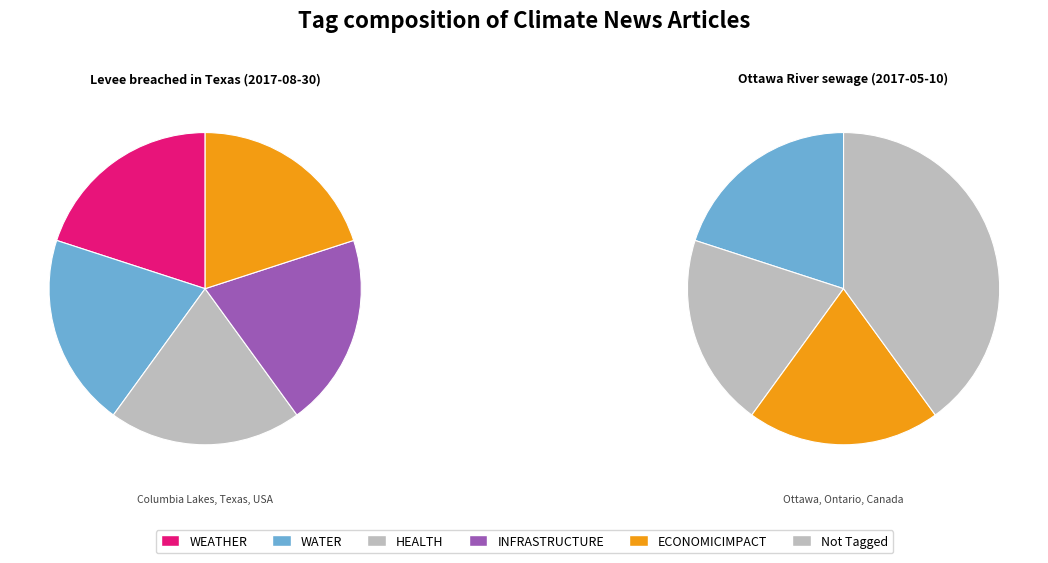

How much of the chart is everything except Ottawa River sewage (2017-05-10)?

100.0%